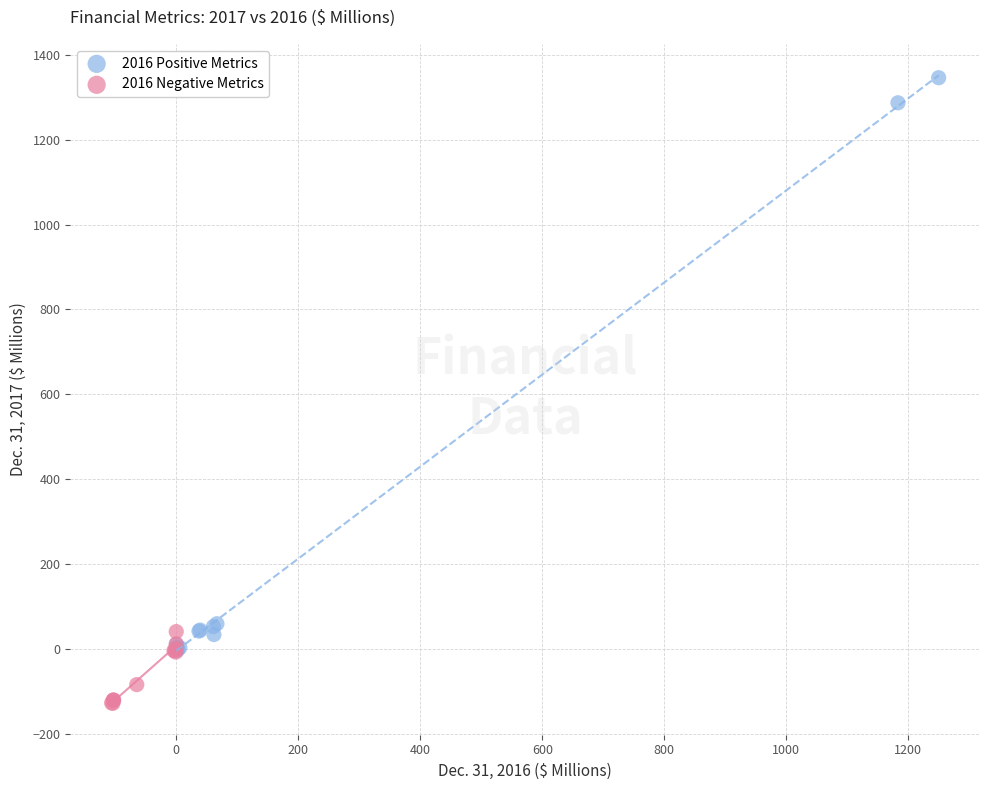

What are all the series names shown in the legend?

2016 Positive Metrics, 2016 Negative Metrics